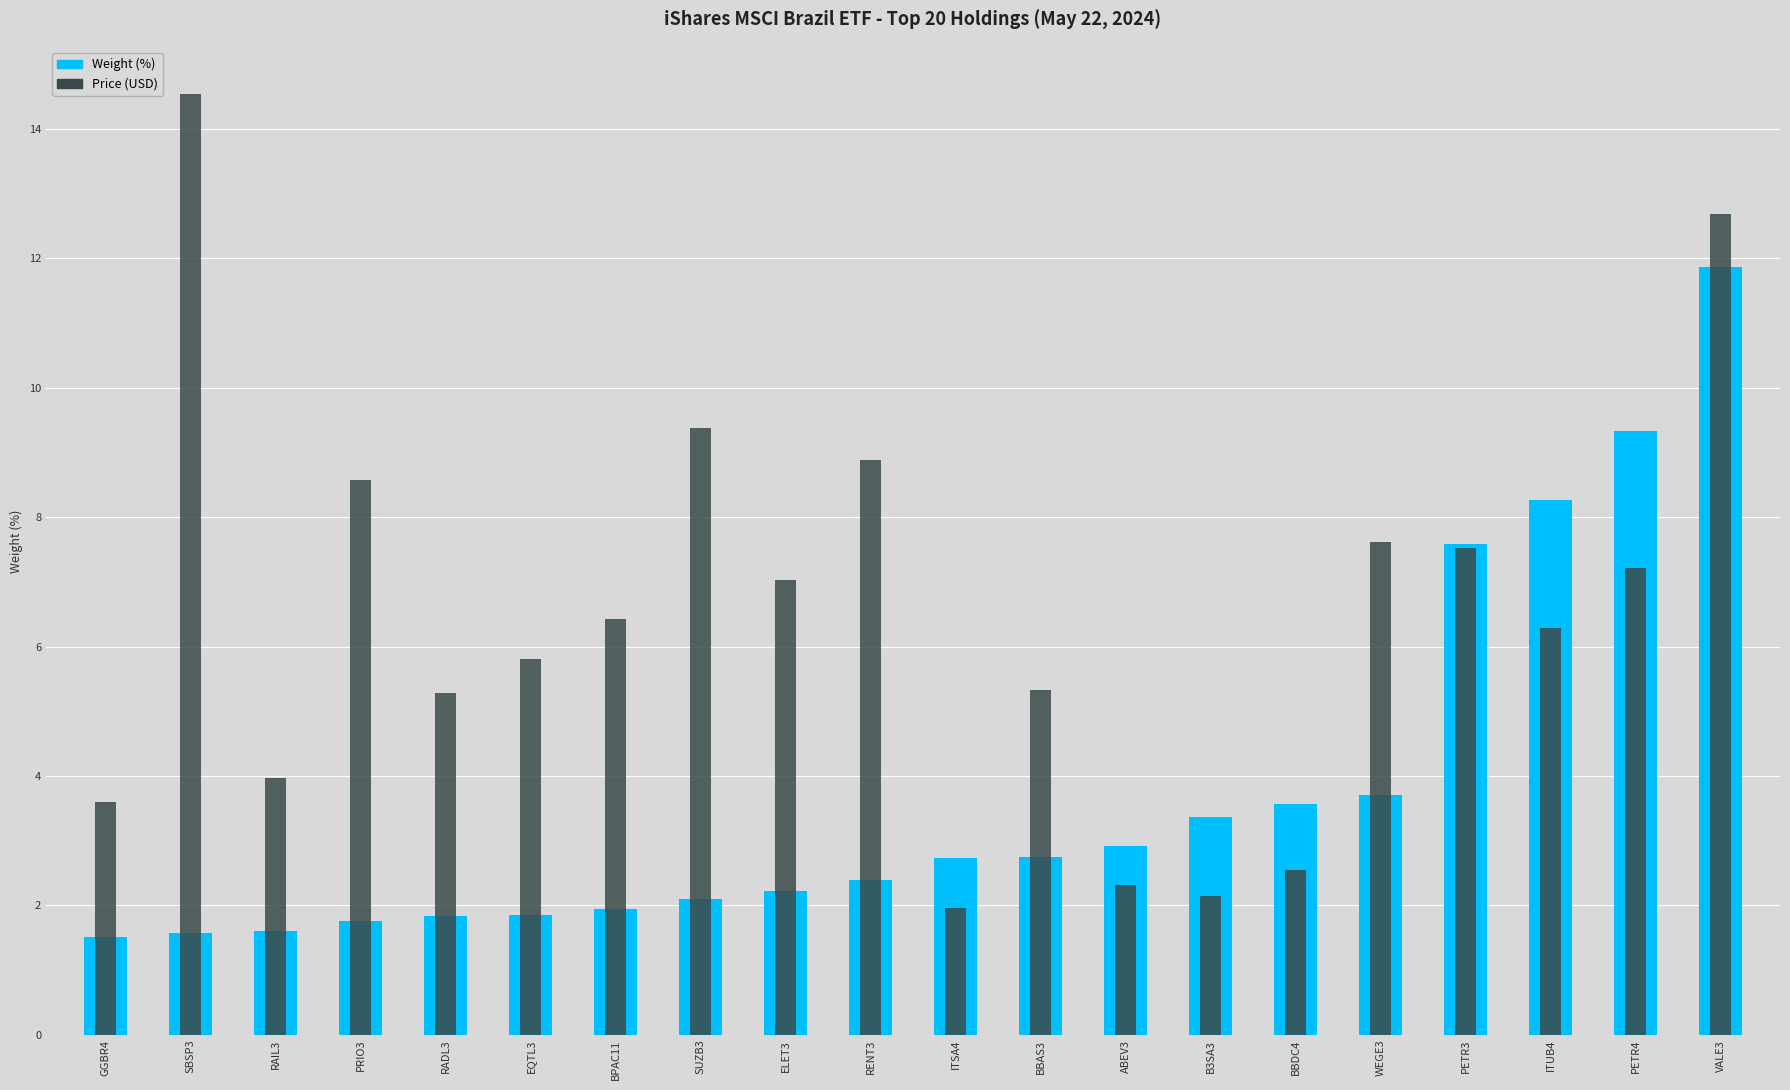

Reading left to right, list all the values displayed in this chart.

Weight (%): GGBR4=1.5	SBSP3=1.6	RAIL3=1.6	PRIO3=1.8	RADL3=1.8	EQTL3=1.9	BPAC11=1.9	SUZB3=2.1	ELET3=2.2	RENT3=2.4	ITSA4=2.7	BBAS3=2.8	ABEV3=2.9	B3SA3=3.4	BBDC4=3.6	WEGE3=3.7	PETR3=7.6	ITUB4=8.3	PETR4=9.3	VALE3=11.9
Price (USD): GGBR4=3.6	SBSP3=14.5	RAIL3=4.0	PRIO3=8.6	RADL3=5.3	EQTL3=5.8	BPAC11=6.4	SUZB3=9.4	ELET3=7.0	RENT3=8.9	ITSA4=2.0	BBAS3=5.3	ABEV3=2.3	B3SA3=2.1	BBDC4=2.5	WEGE3=7.6	PETR3=7.5	ITUB4=6.3	PETR4=7.2	VALE3=12.7